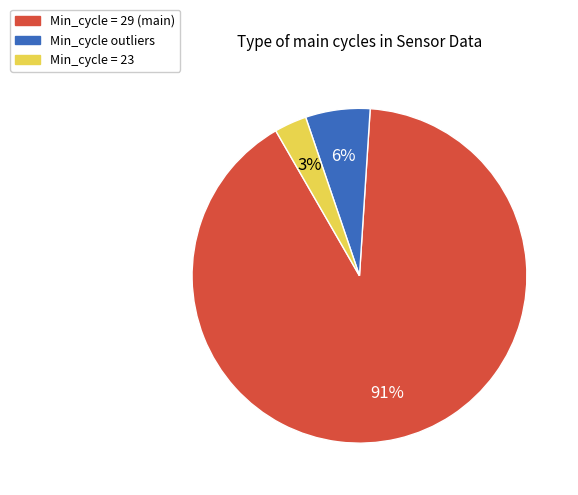

To the nearest percent, what is the average slice percentage?

33%